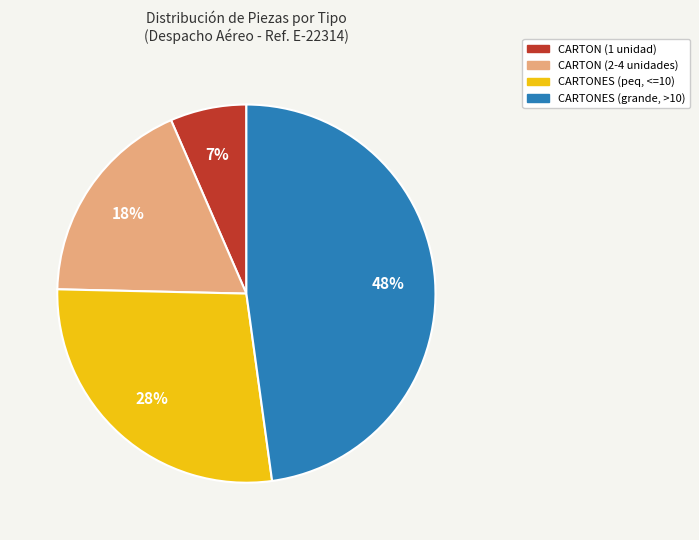

To the nearest percent, what is the difference between the CARTONES (peq, <=10) and CARTONES (grande, >10) slice percentages?

20%